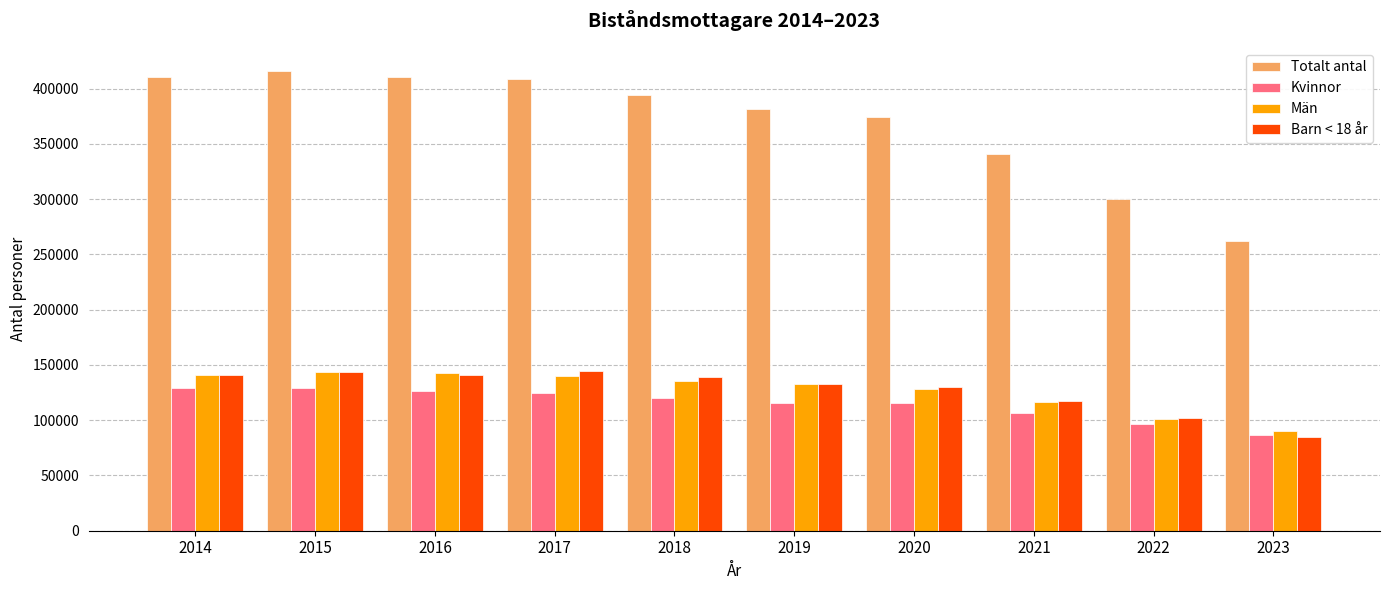

Is it true that Män equals 90416 at 2023?

True